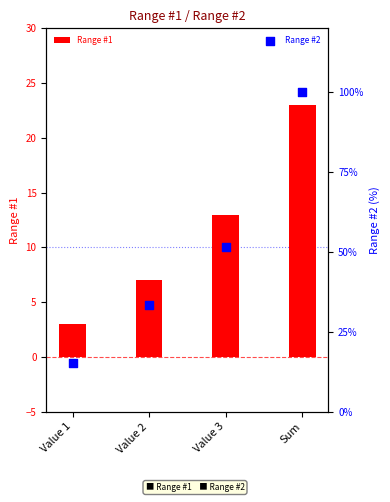

What is the total value across all series at Value 1?

18.2